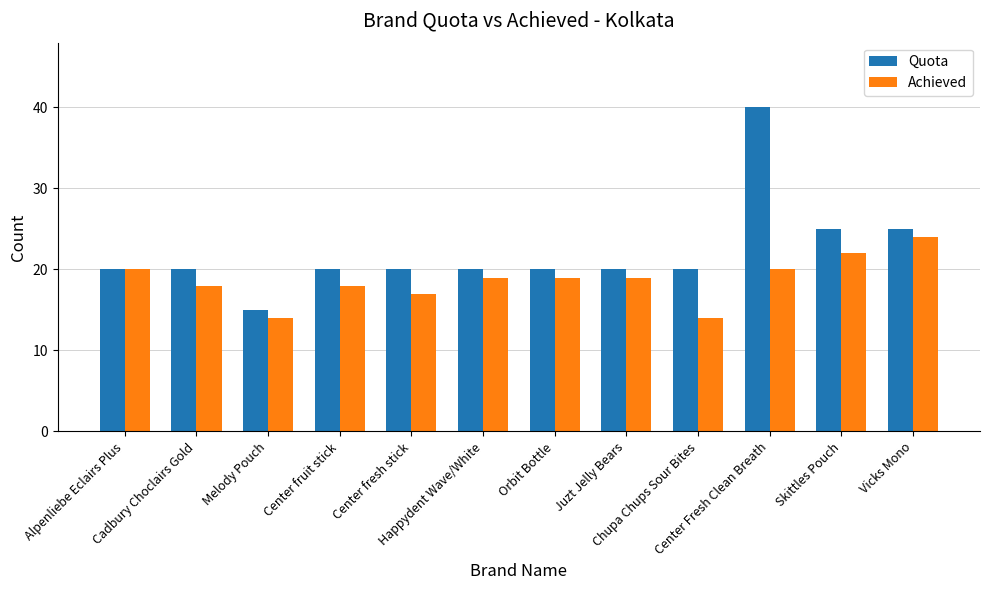

What is the minimum value for Quota?

15